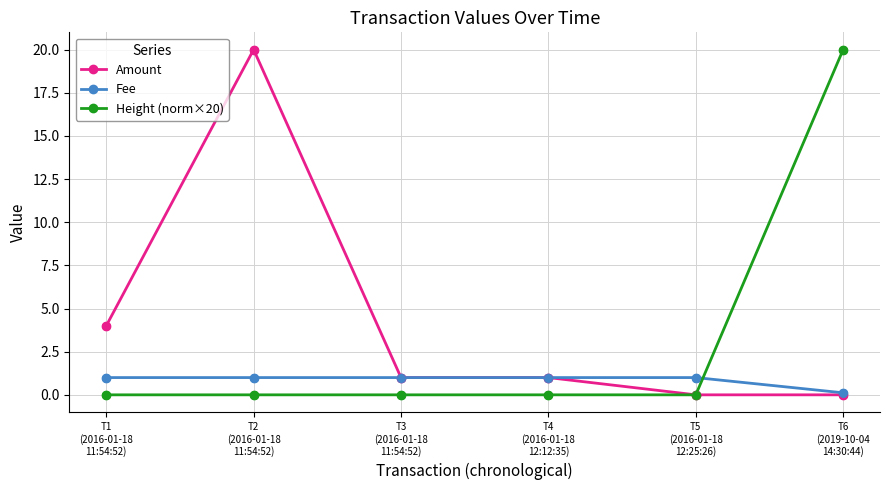

What is the value of the Fee point at the 3rd from the left?

1.0